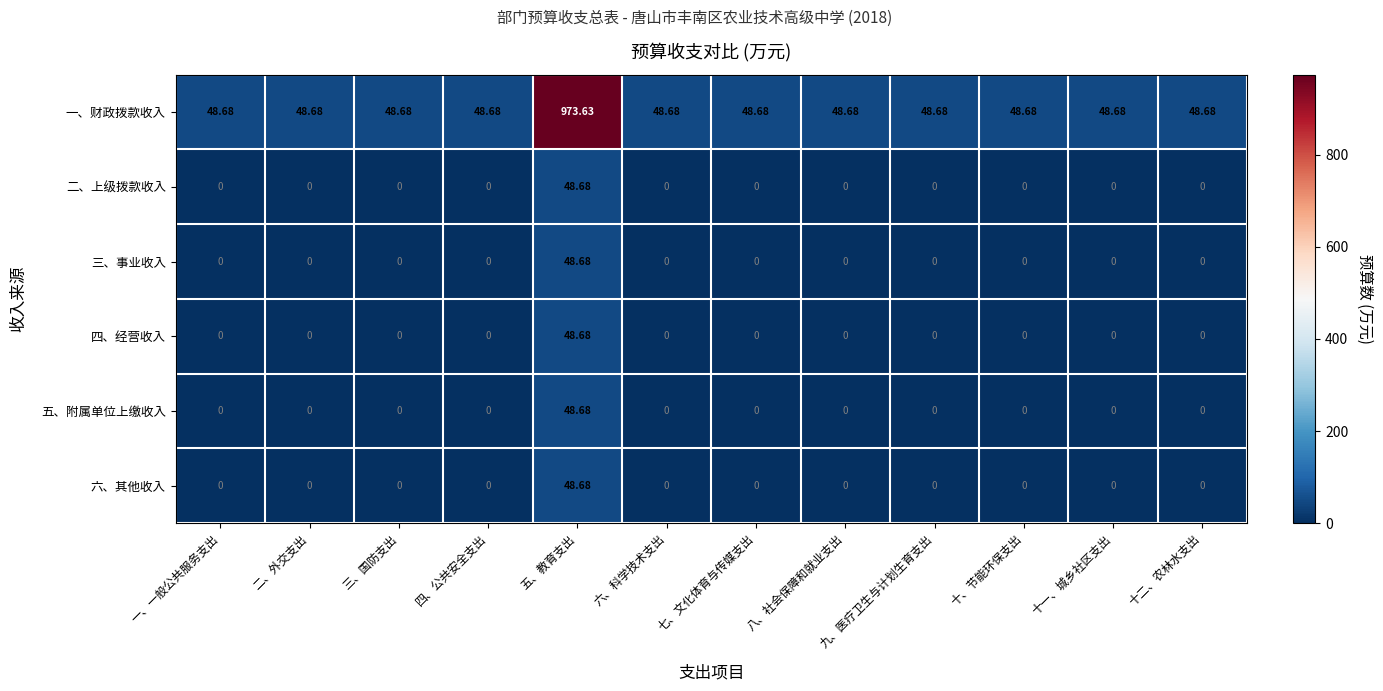

Which series has the largest total across all categories?

一、财政拨款收入